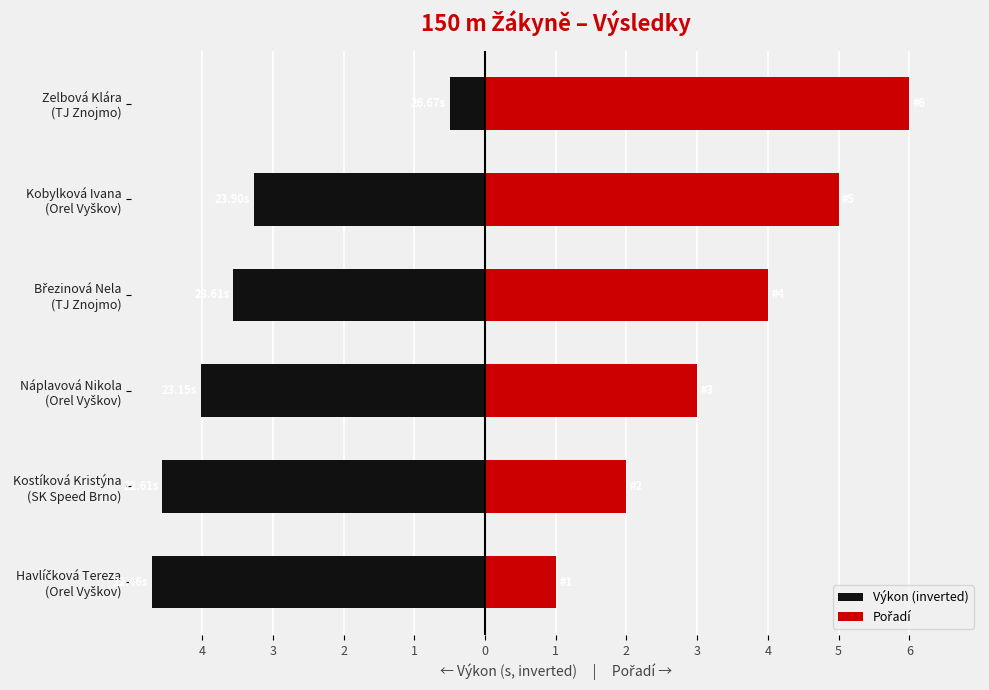

What is the minimum value for Výkon (inverted)?

-4.7